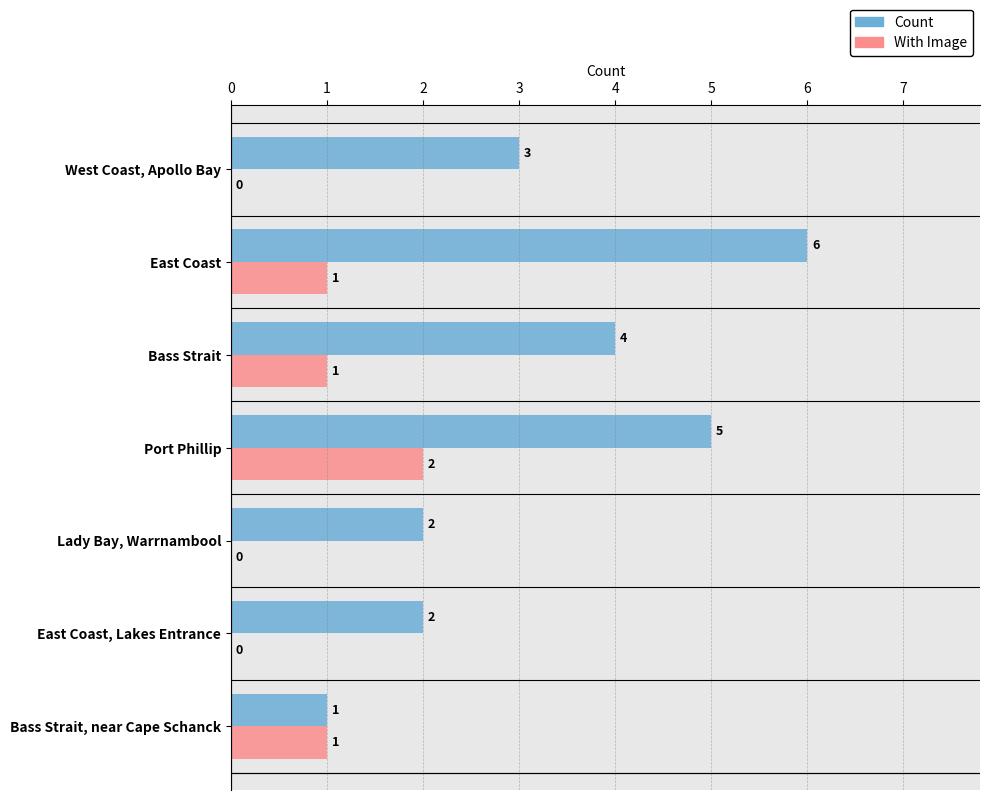

What is the total value across all series at East Coast?

7